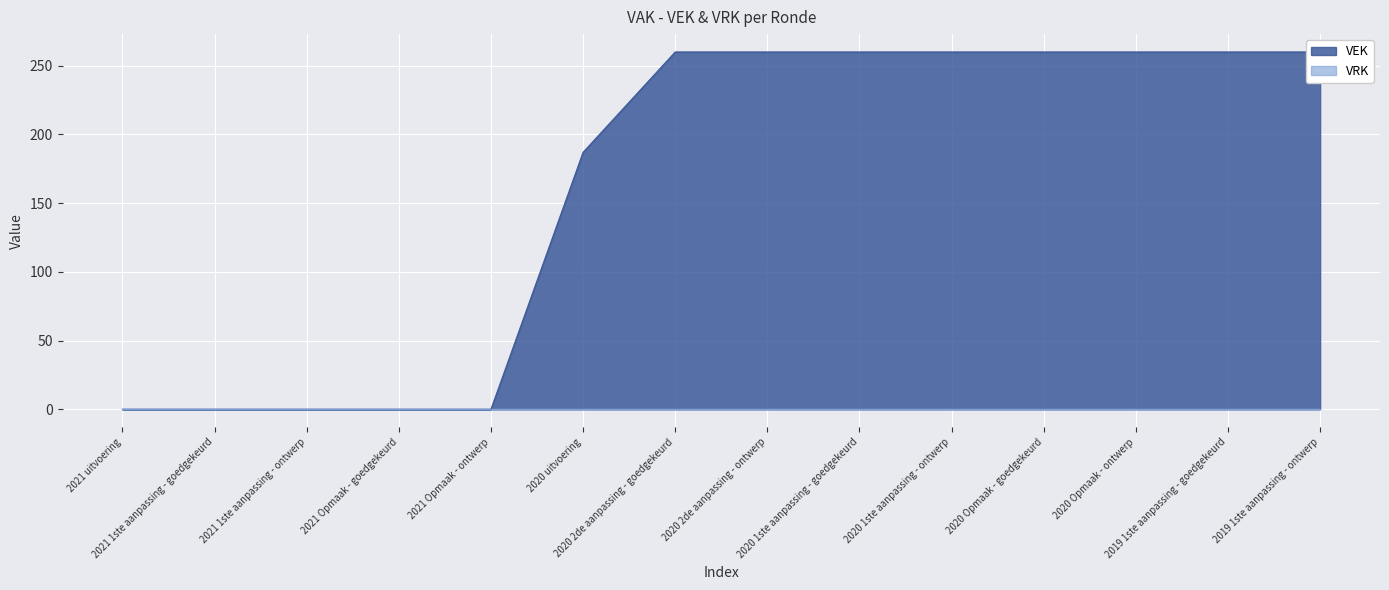

Reading left to right, what are all the values shown in this chart?

0	0	0	0	0	187	260	260	260	260	260	260	260	260